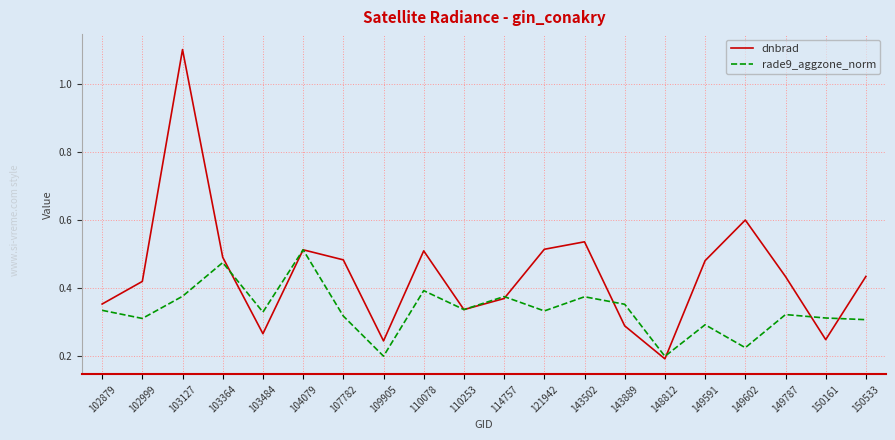

What is the total value across all series at 150161?

0.6